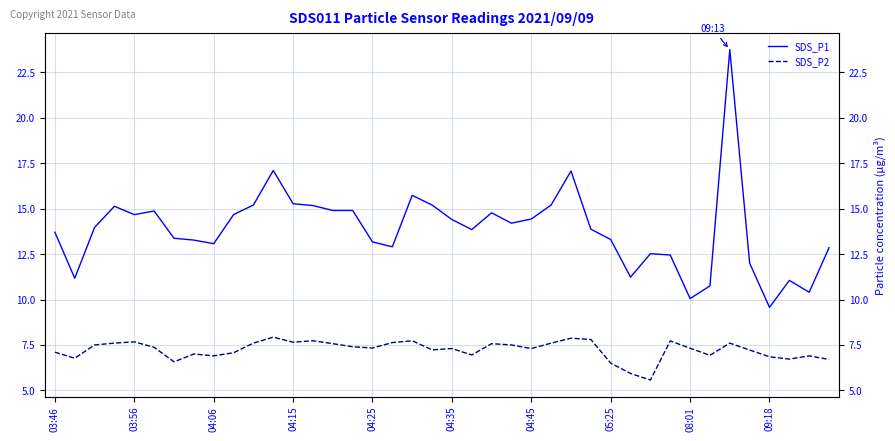

Rank the series at 27 from highest to lowest value.

SDS_P1, SDS_P2